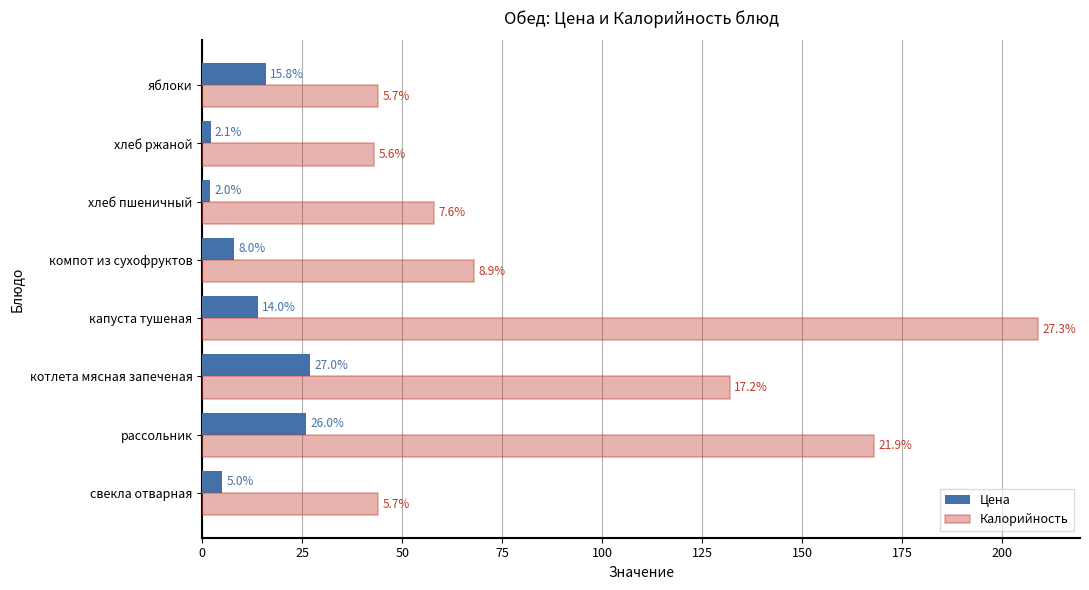

Which series changed the most between компот из сухофруктов and хлеб пшеничный?

Калорийность